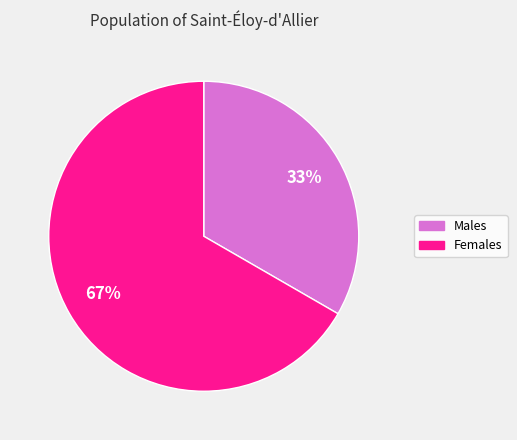

Which category accounts for the majority?

Females